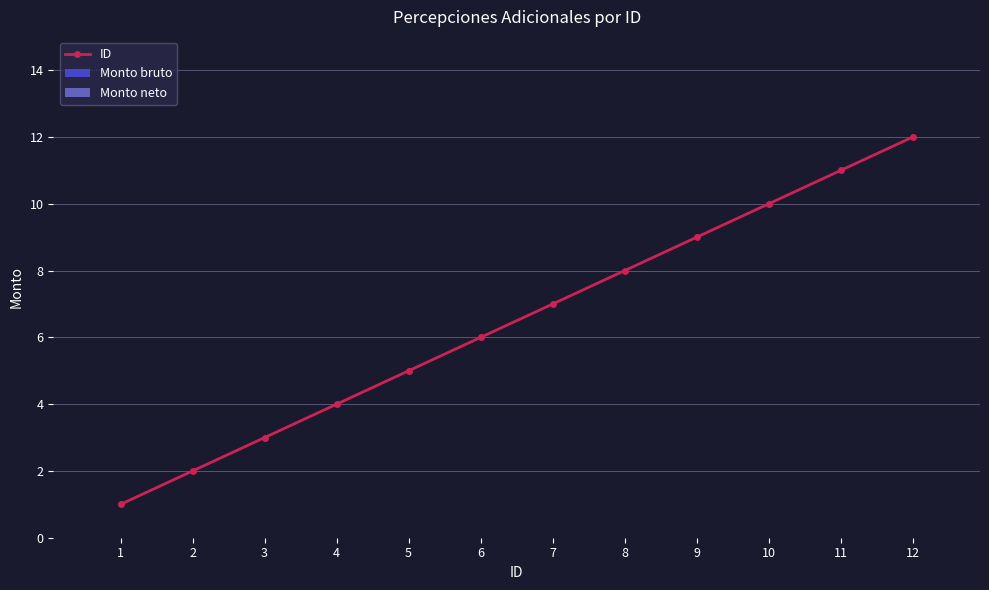

What is the change in value from 3 to 5?

+2